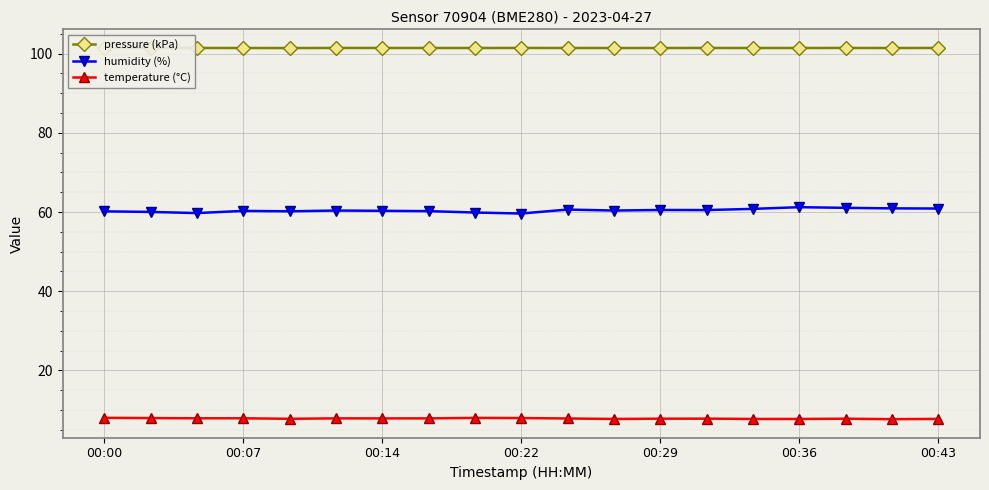

Rank the series by their maximum value, from highest to lowest.

pressure (kPa), humidity (%), temperature (°C)